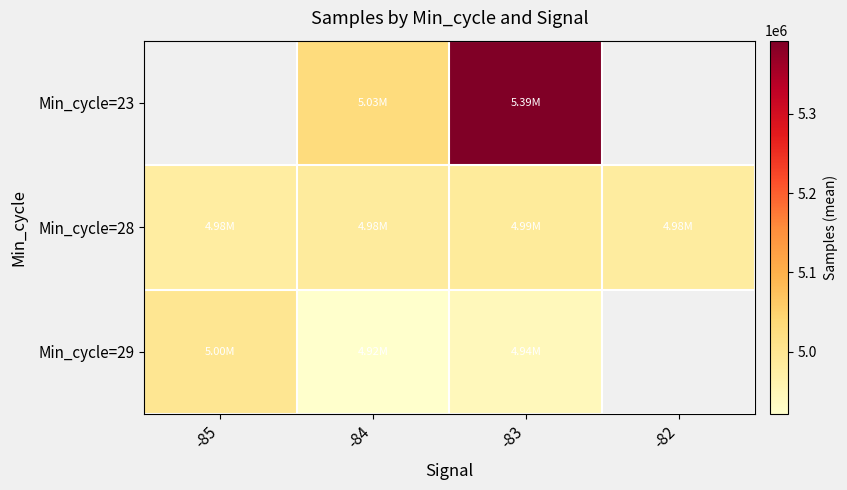

Rank the series by their average value, from highest to lowest.

Min_cycle=23, Min_cycle=28, Min_cycle=29